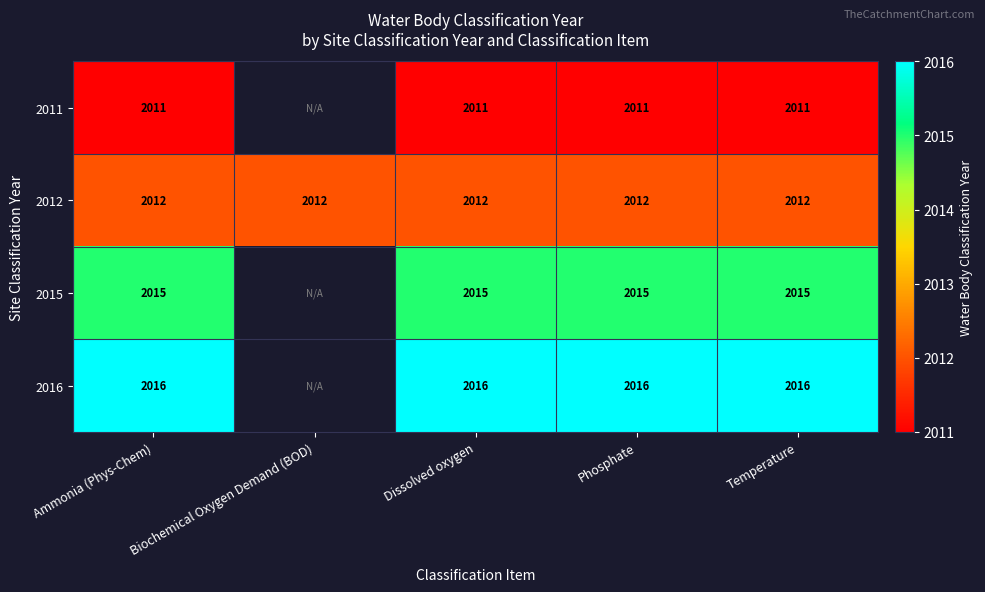

At Dissolved oxygen, list the series in order from largest to smallest.

2016, 2015, 2012, 2011